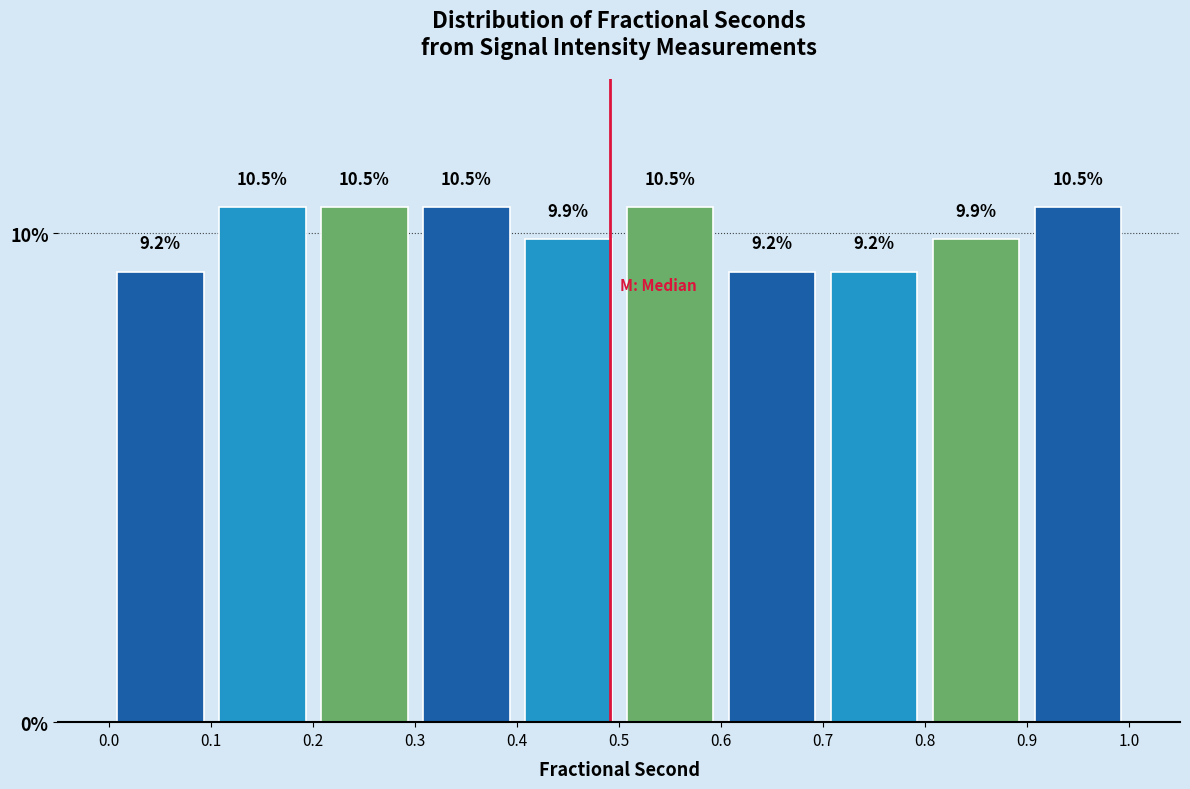

Reading left to right, list every bar in this chart as the range it spans on the x-axis followed by its height.

0.0 to 0.1: 9.2
0.1 to 0.2: 10.5
0.2 to 0.3: 10.5
0.3 to 0.4: 10.5
0.4 to 0.5: 9.9
0.5 to 0.6: 10.5
0.6 to 0.7: 9.2
0.7 to 0.8: 9.2
0.8 to 0.9: 9.9
0.9 to 1.0: 10.5